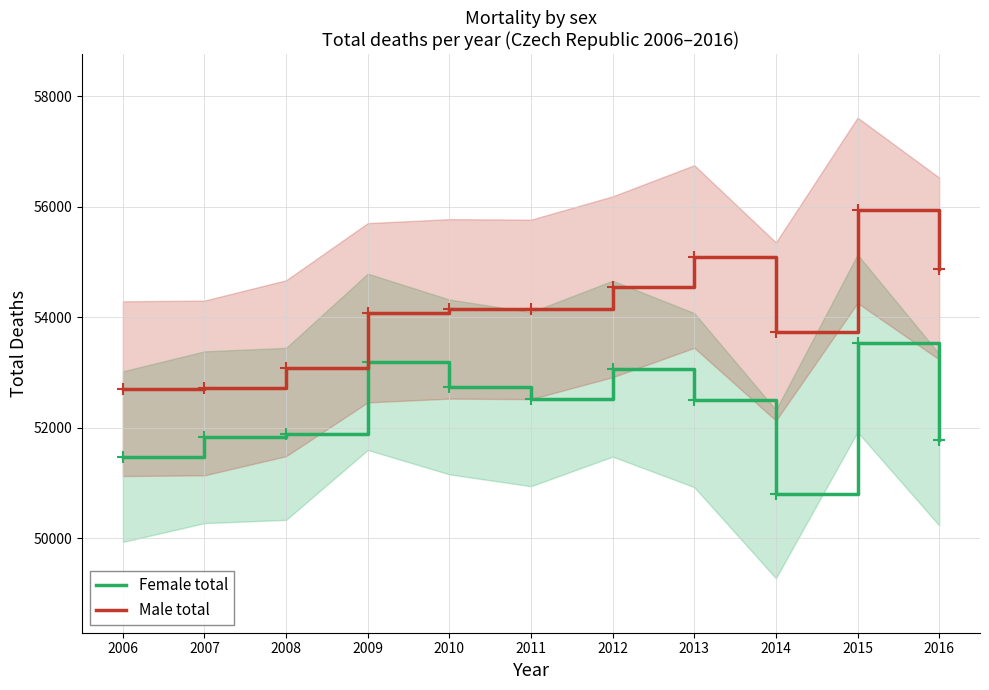

True or false: Female total and Male total cross at least once.

False